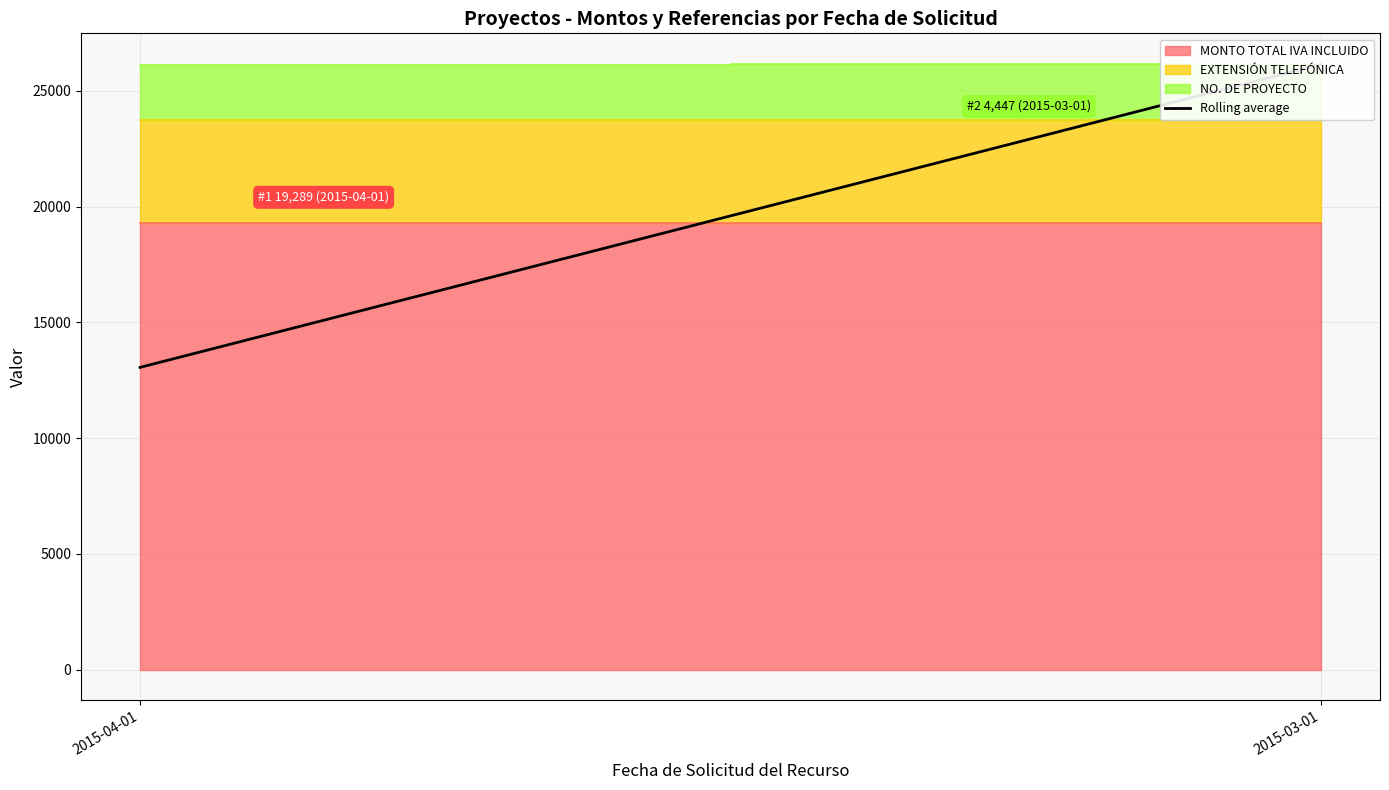

List the labels in order of value, largest first.

2015-03-01, 2015-04-01